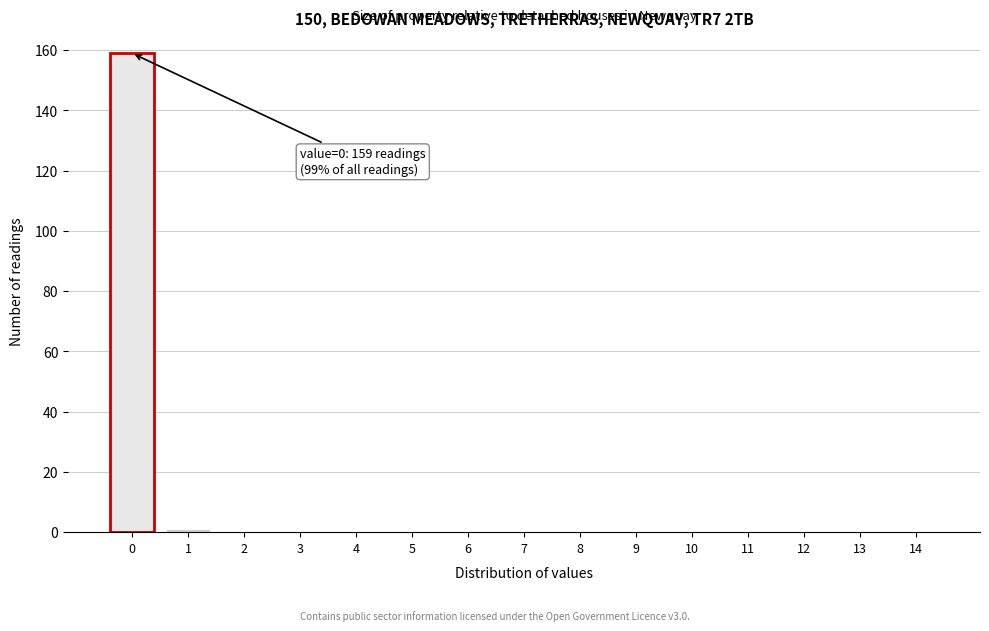

Reading left to right, list all the values displayed in this chart.

0=159	1=1	2=0	3=0	4=0	5=0	6=0	7=0	8=0	9=0	10=0	11=0	12=0	13=0	14=0